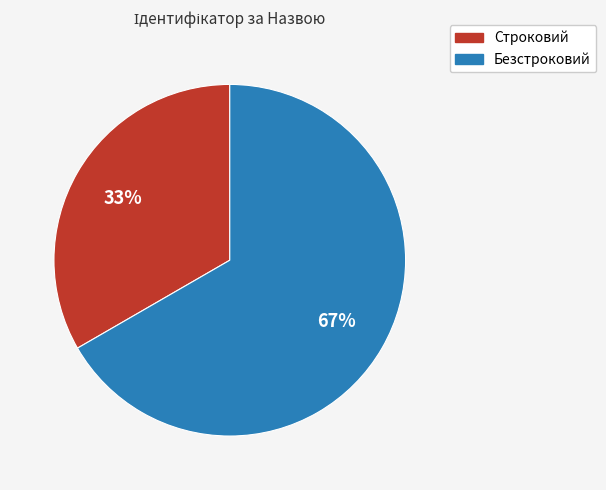

To the nearest percent, what portion does Строковий represent?

33%